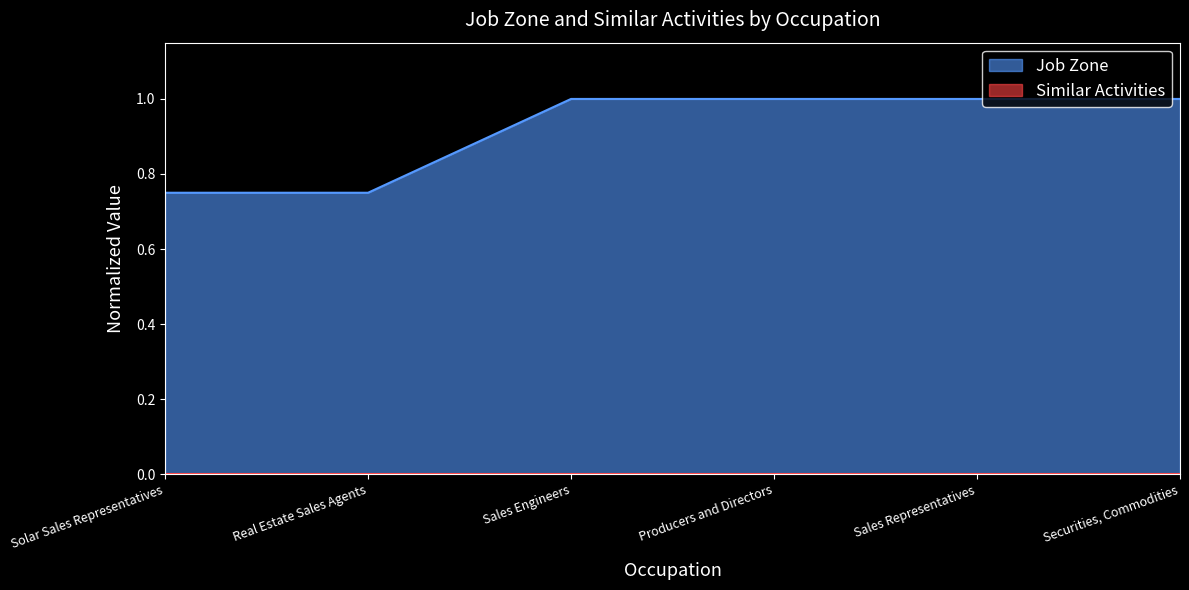

Which label corresponds to the smallest value in the chart?

Solar Sales Representatives